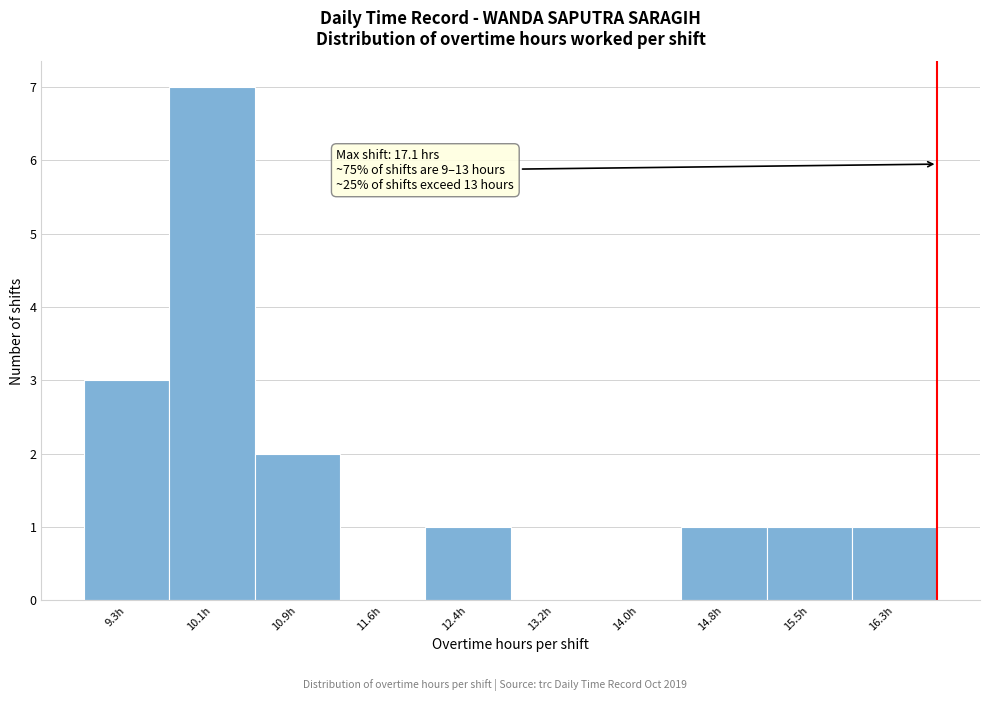

Reading right to left, what are all the values shown in this chart?

16.3h=1	15.5h=1	14.8h=1	14.0h=0	13.2h=0	12.4h=1	11.6h=0	10.9h=2	10.1h=7	9.3h=3